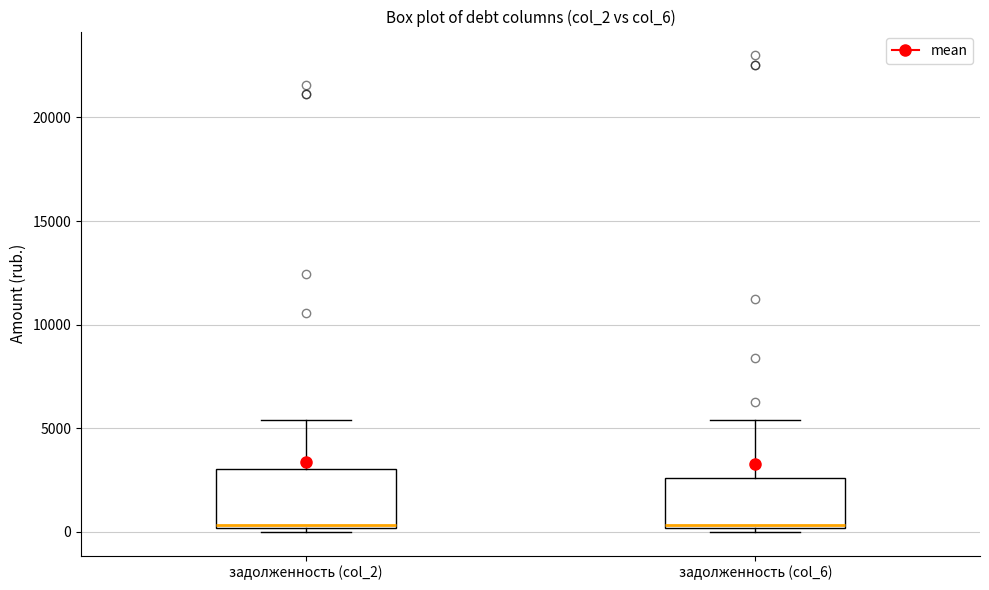

Reading left to right, read every box against the y-axis: the position of its median line, the range the box covers, and the ends of its whiskers. The values are not printed on the chart, so give them approximately, as read against the axis.

задолженность (col_2): median 500, box 0 to 3000, whiskers 0 (just below the box's lower edge) to 5500
задолженность (col_6): median 500, box 0 to 2500, whiskers 0 (just below the box's lower edge) to 5500